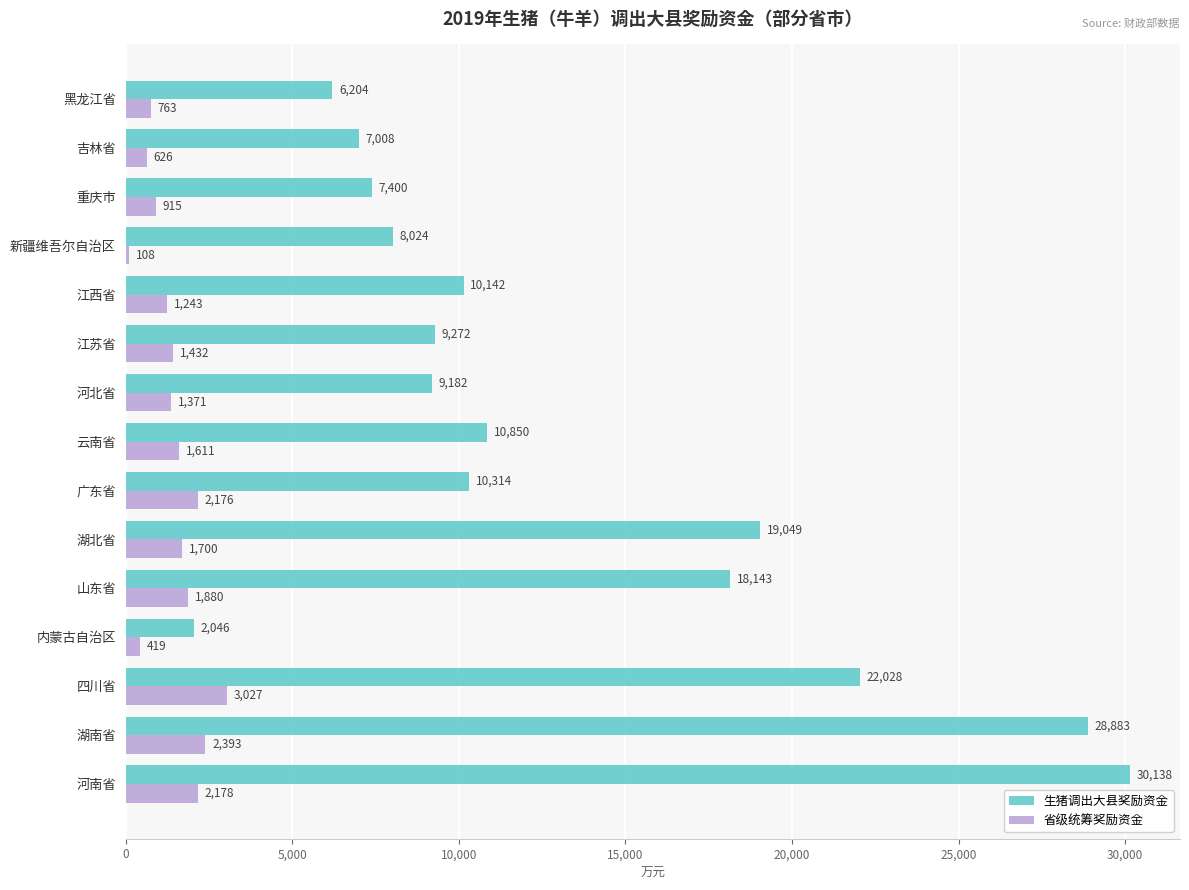

The 省级统筹奖励资金 series shows 1011 at 四川省. True or false?

False